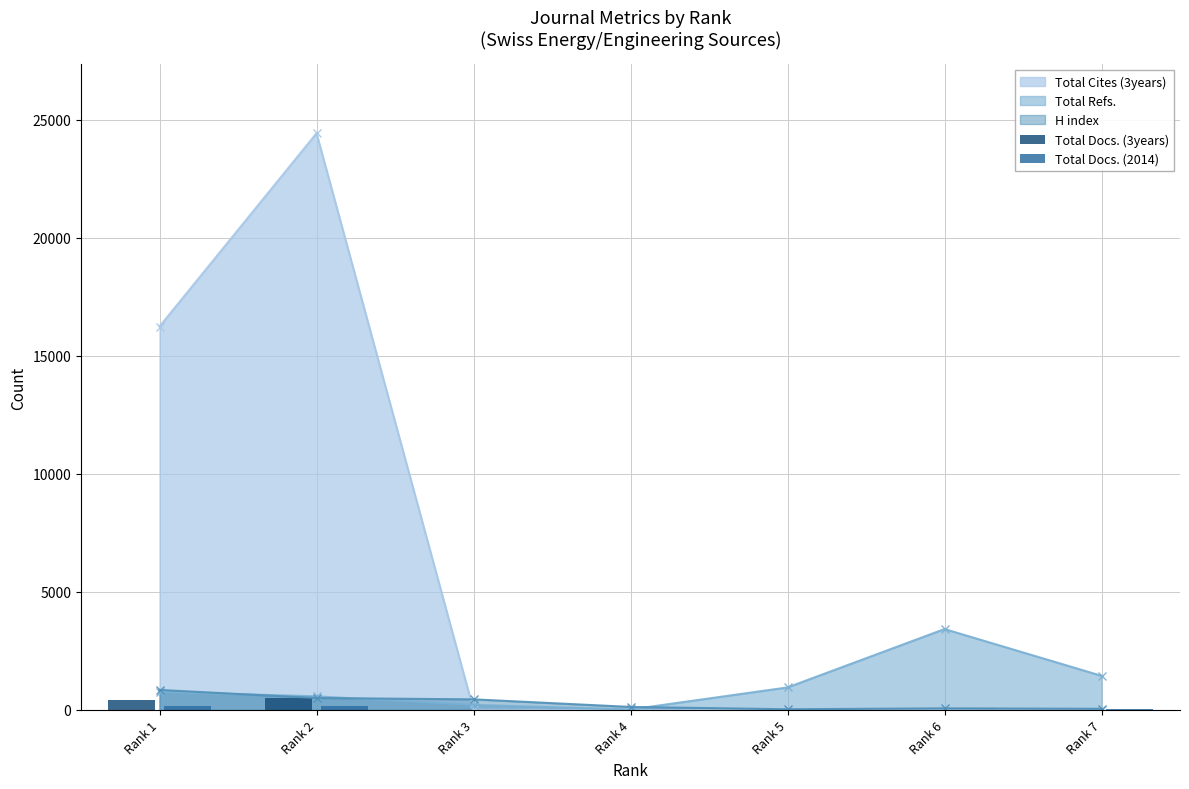

The value of Total Cites (3years) at Rank 2 is 24418. True or false?

True